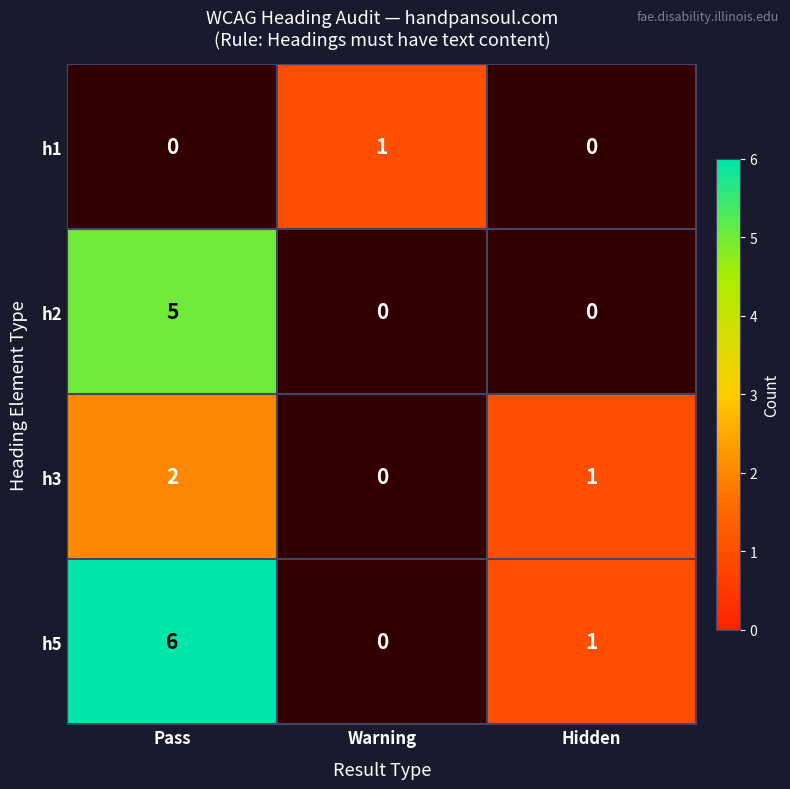

The h2 series shows 2 at Pass. True or false?

False